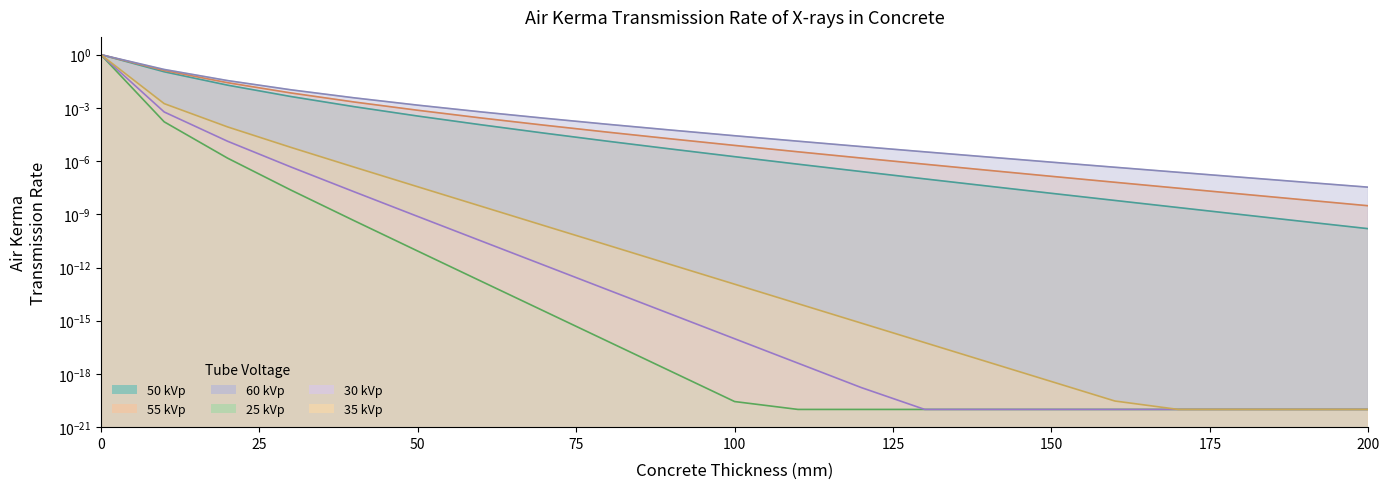

Is the value of 25 kVp at 90 greater than the value of 60 kVp at 40?

No